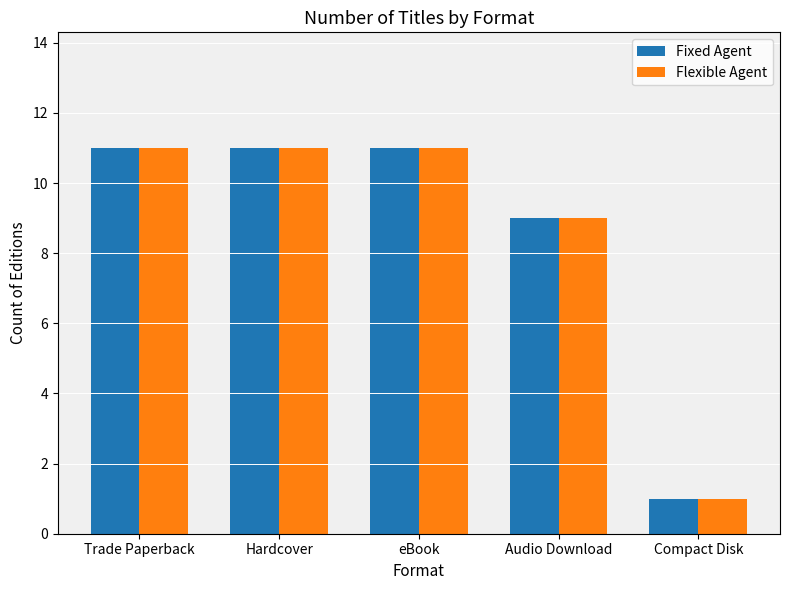

At which label is Fixed Agent closest to 6?

Audio Download